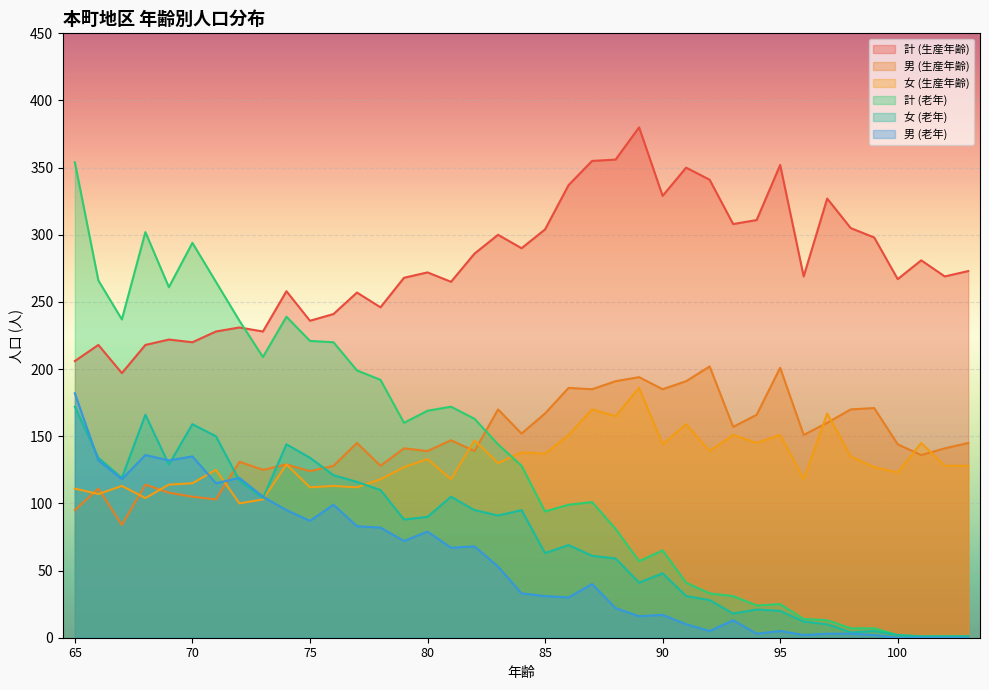

Where is 男 (生産年齢) nearest to the value 143?

100